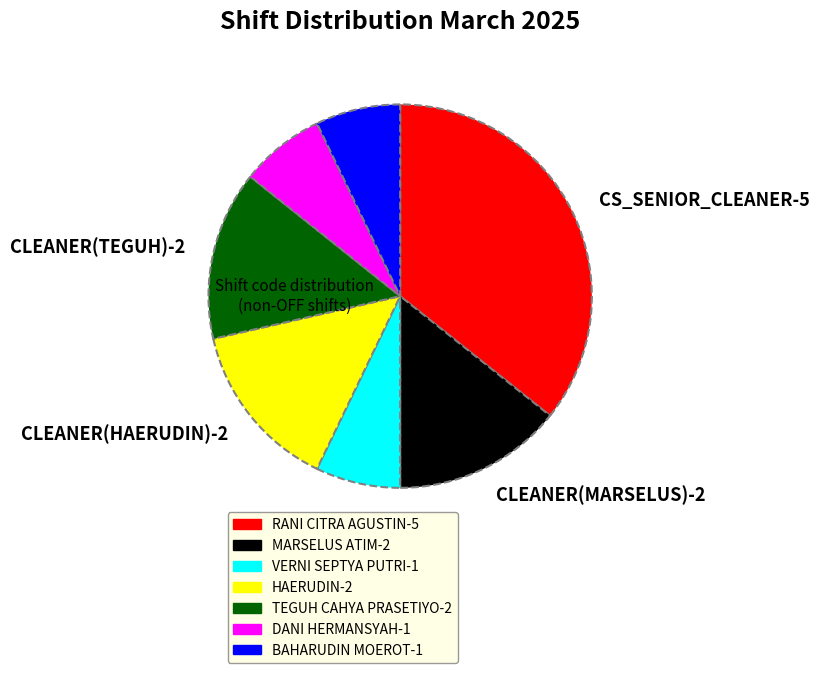

Is the sum of VERNI SEPTYA PUTRI and TEGUH CAHYA PRASETIYO greater than half?

No